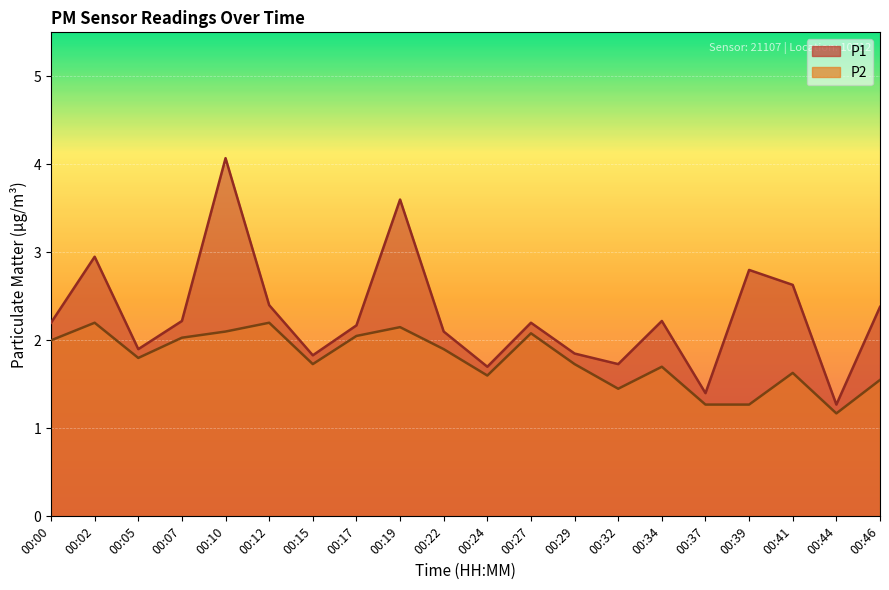

True or false: P1 has a value of 2.2 at 00:07.

True